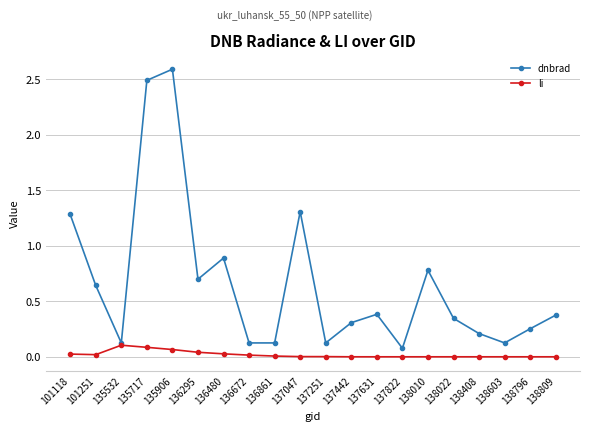

Is it true that li equals 0.1 at 135532?

True